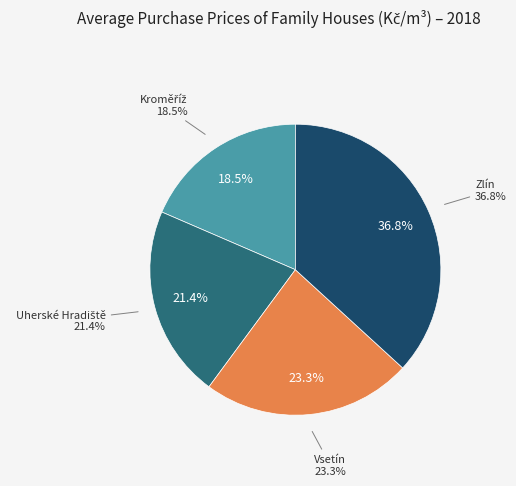

To the nearest percent, what portion does Uherské Hradiště represent?

21%